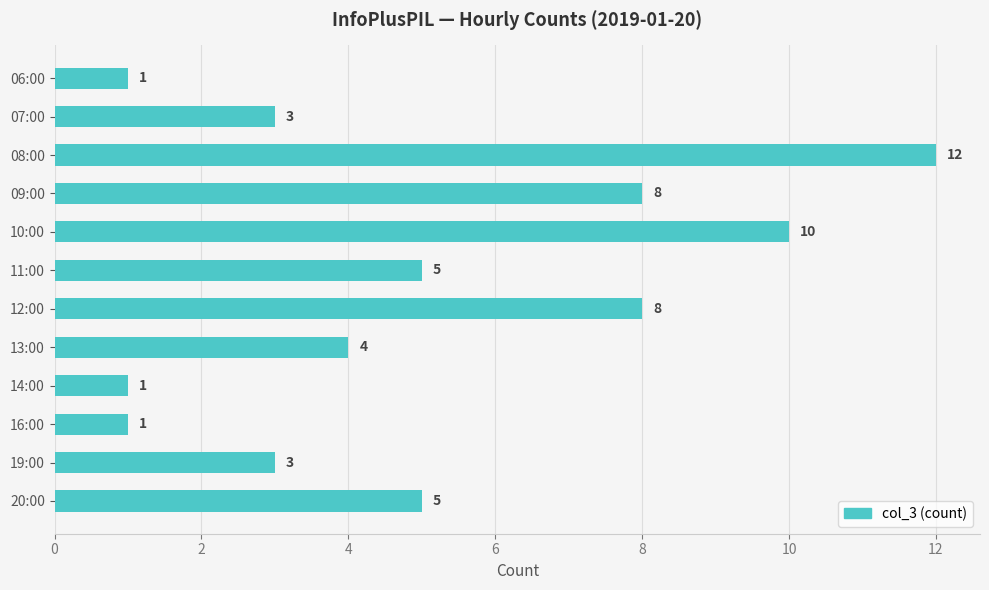

What is the difference between the second highest and second lowest values?

9